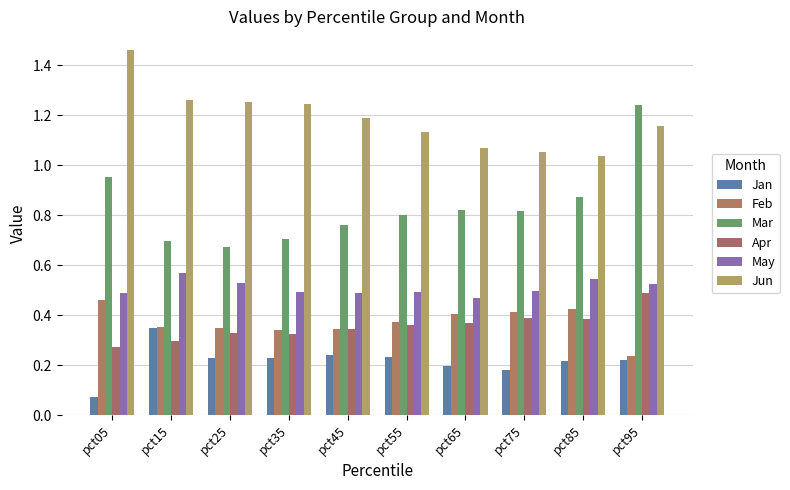

The value of Apr at pct75 is 0.2. True or false?

False